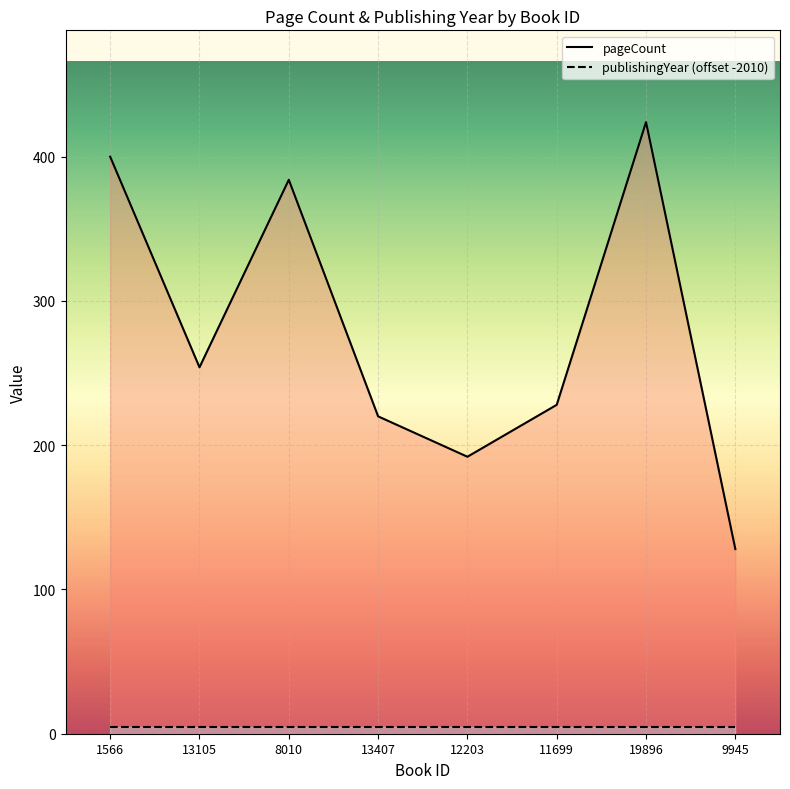

Reading left to right, transcribe all the data shown in this chart.

400	254	384	220	192	228	424	128